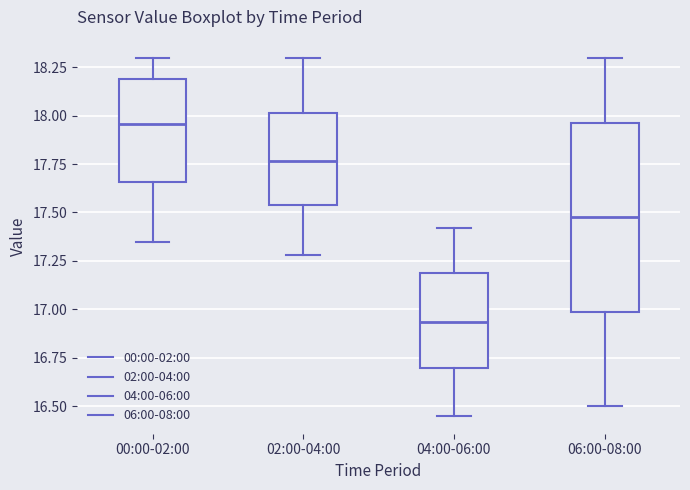

Which box's median line is the highest?

00:00-02:00